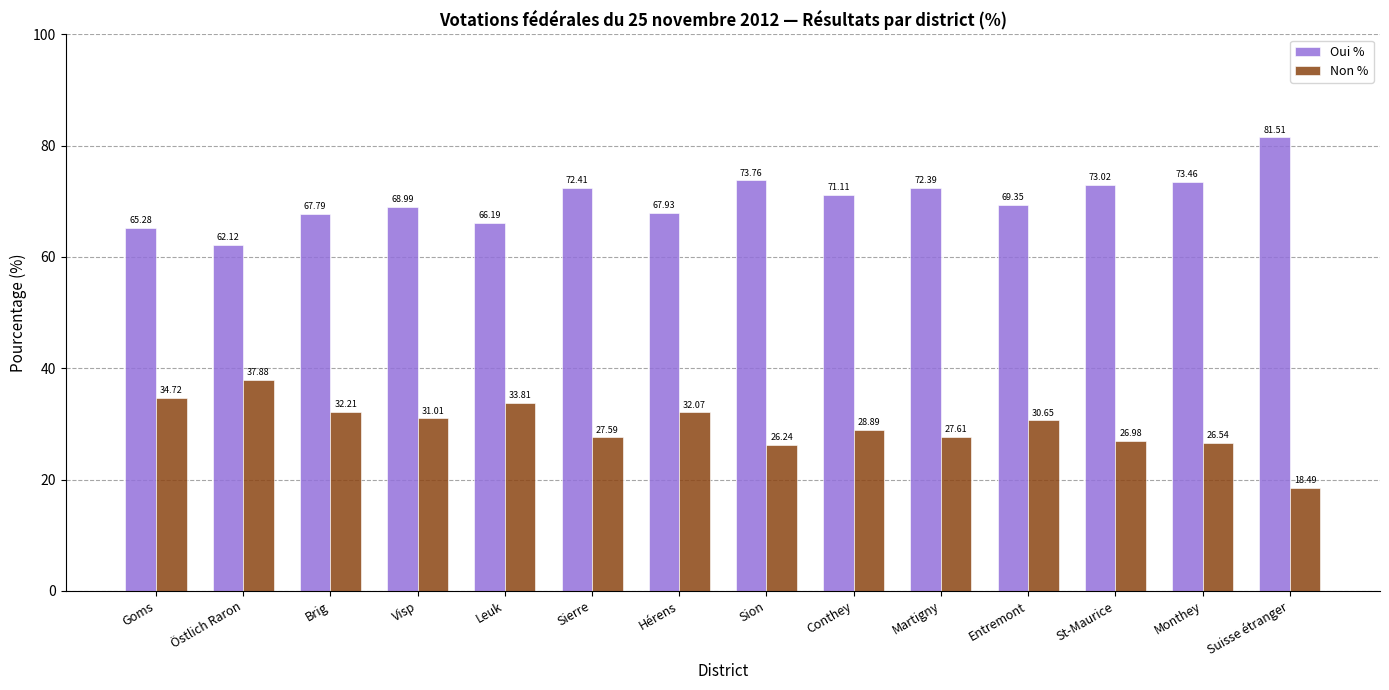

How many values in the Oui % series are below 71?

7